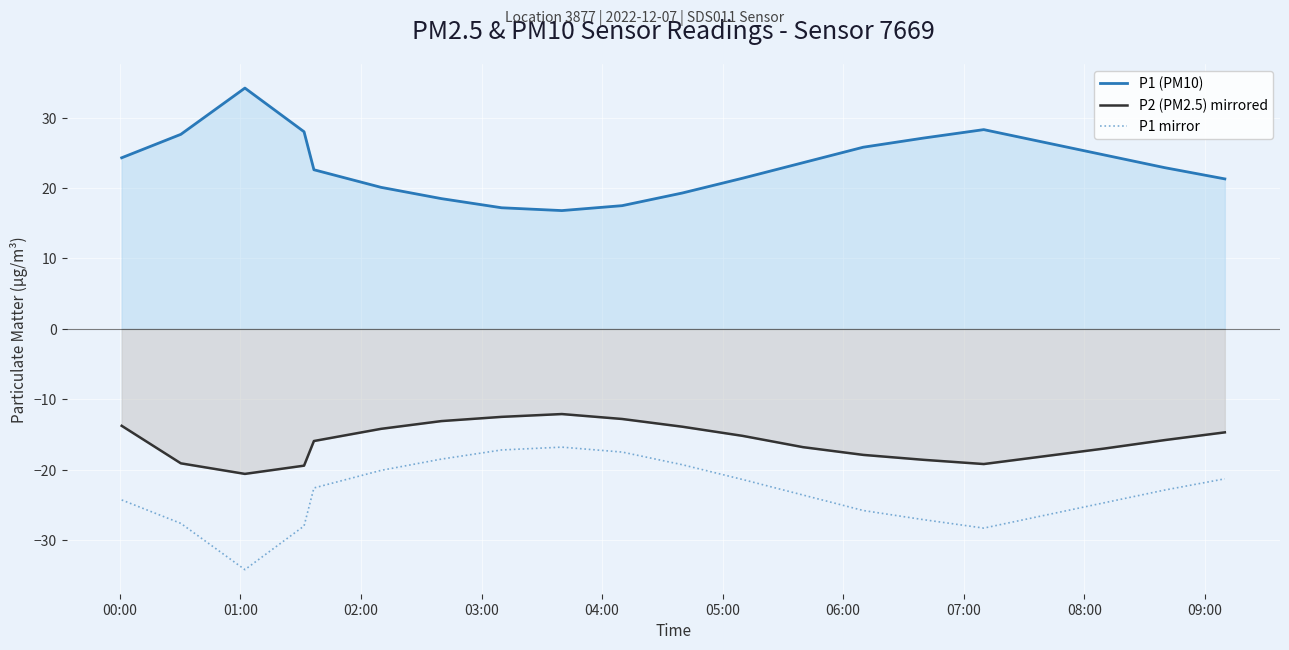

What is the difference between the maximum and minimum values in the P2 (PM2.5) mirrored series?

8.5